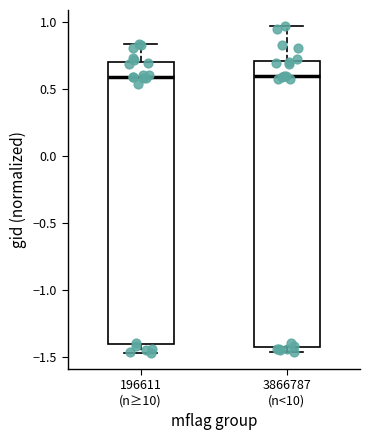

Reading left to right, read every box against the y-axis: the position of its median line, the range the box covers, and the ends of its whiskers. The values are not printed on the chart, so give them approximately, as read against the axis.

196611 (n≥10): median 0.60, box -1.40 to 0.70, whiskers -1.45 to 0.85
3866787 (n<10): median 0.60, box -1.40 to 0.70, whiskers -1.45 to 0.95